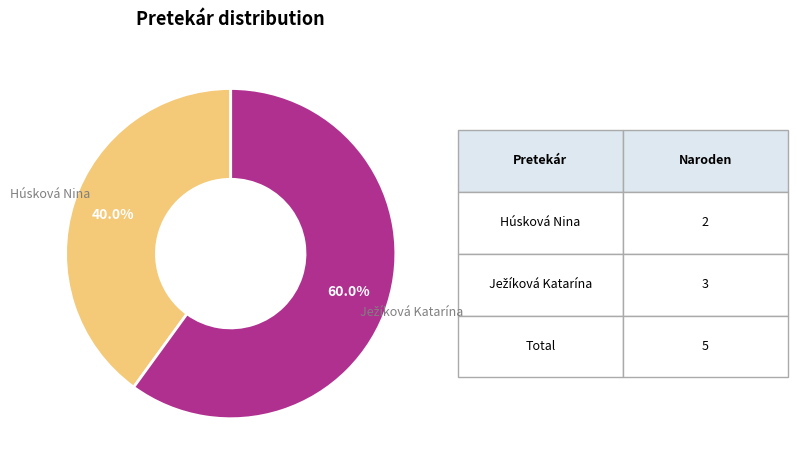

Which slice is the smallest?

Húsková Nina